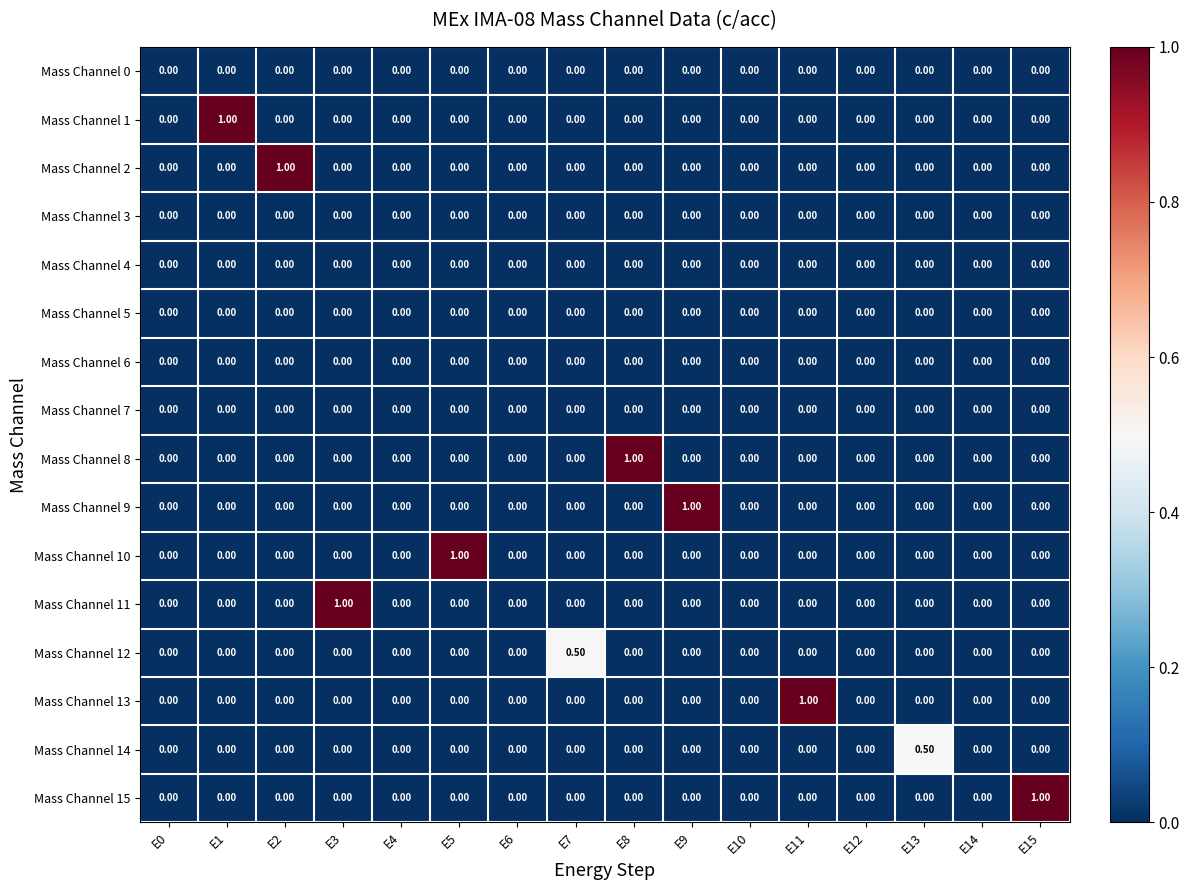

Count the number of data series in this chart.

16